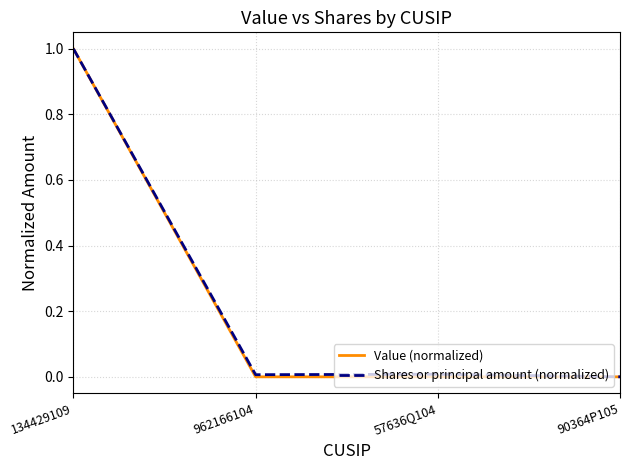

What are all the series names shown in the legend?

Value (normalized), Shares or principal amount (normalized)